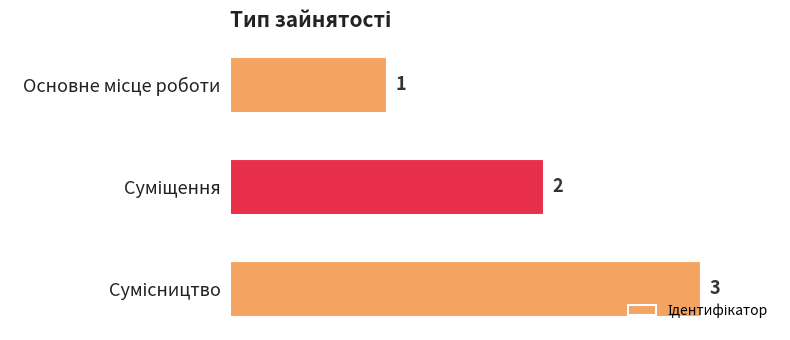

What is the value of the 2nd bar from the top?

2